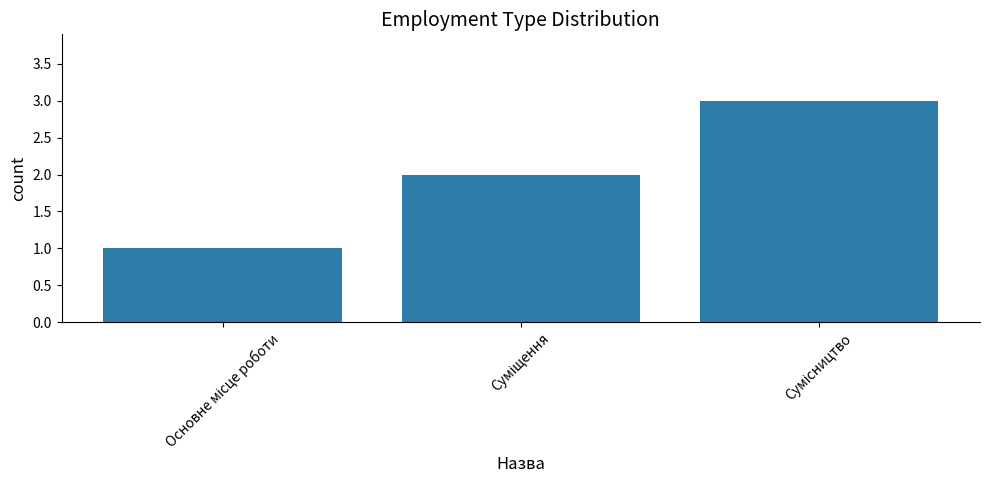

What is the sum of all values?

6